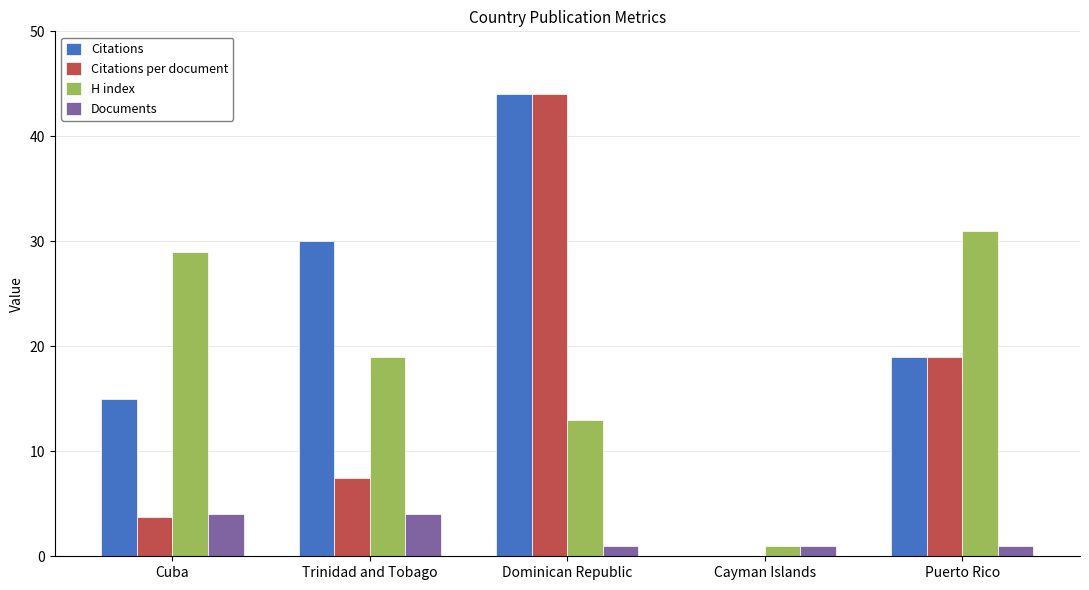

How many data points in Citations per document are above 7?

3